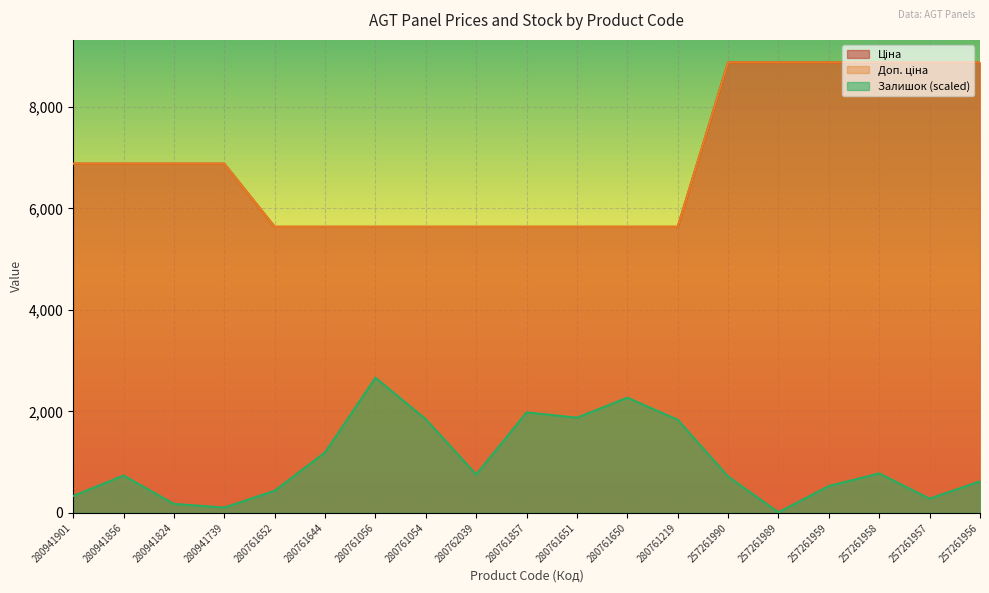

What position from the left is 280761650?

12